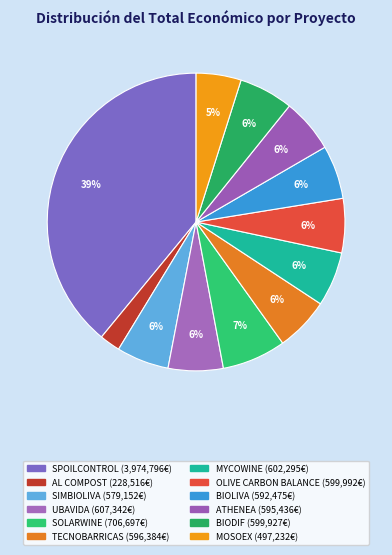

How many segments does this pie chart have?

12